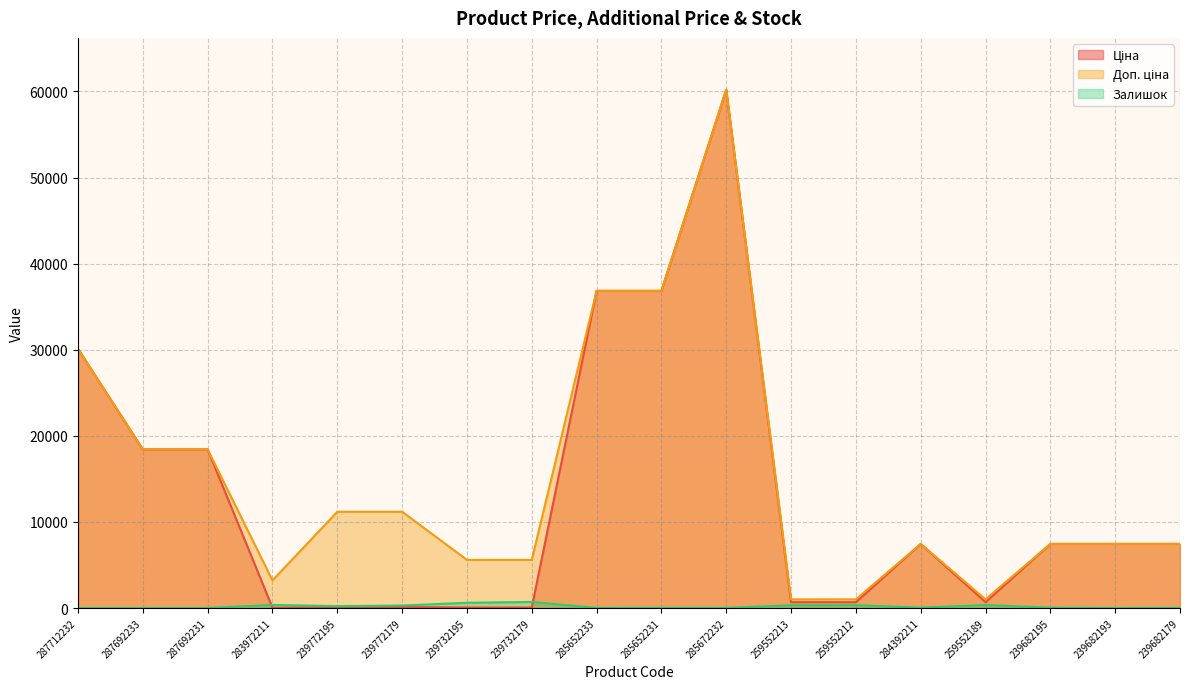

What is the value of the Залишок point at the 7th from the left?

606.0